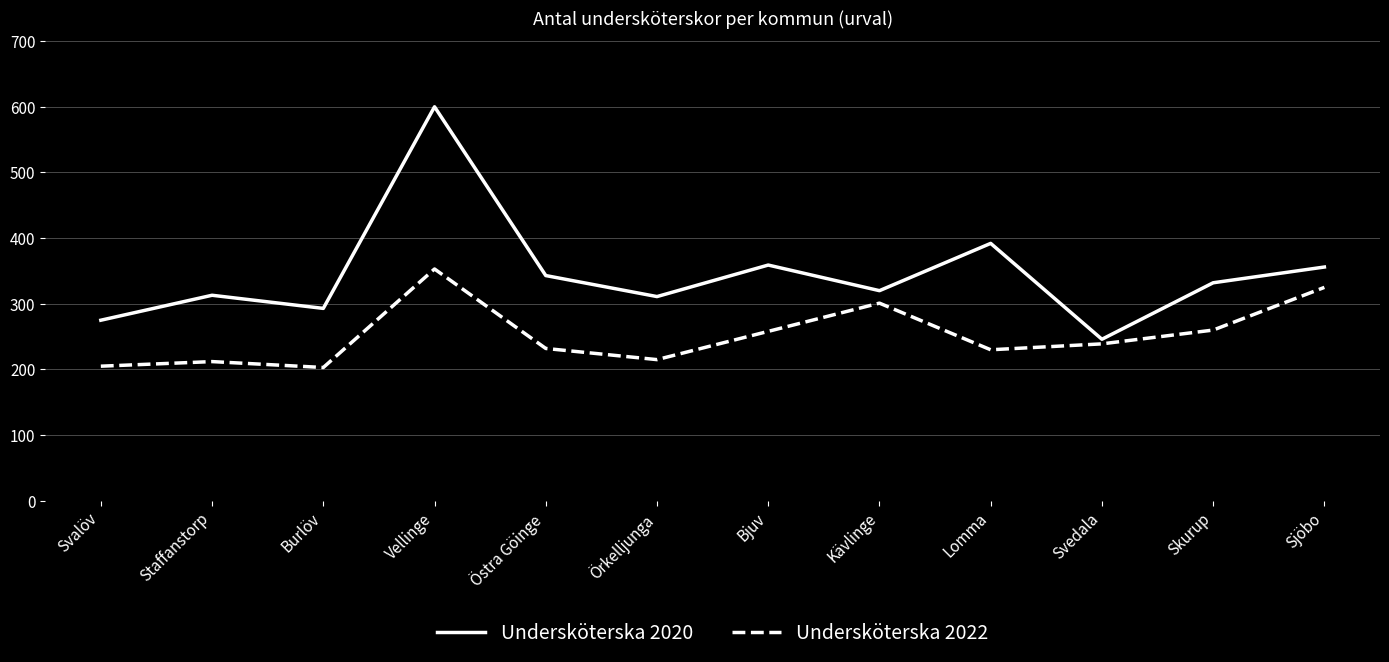

At which label does Undersköterska 2020 first exceed 332?

Vellinge